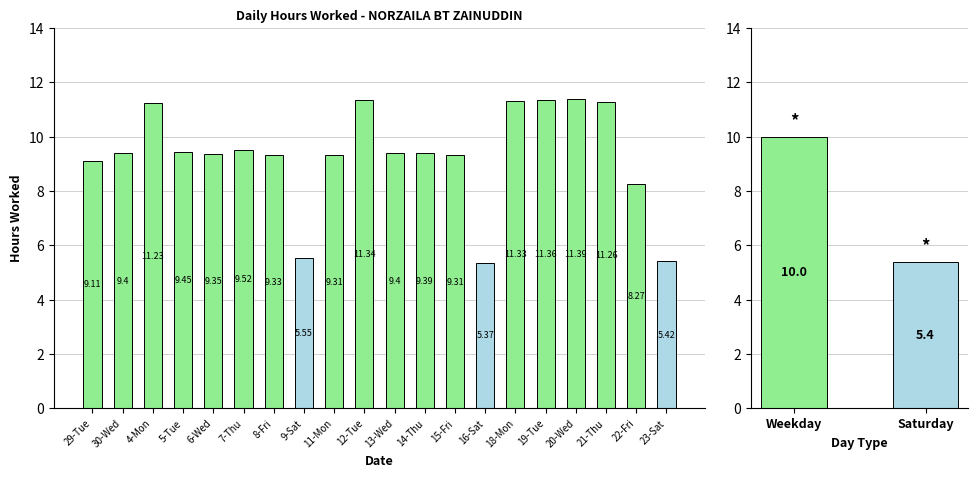

The value at 30-Wed is 9.4. True or false?

True